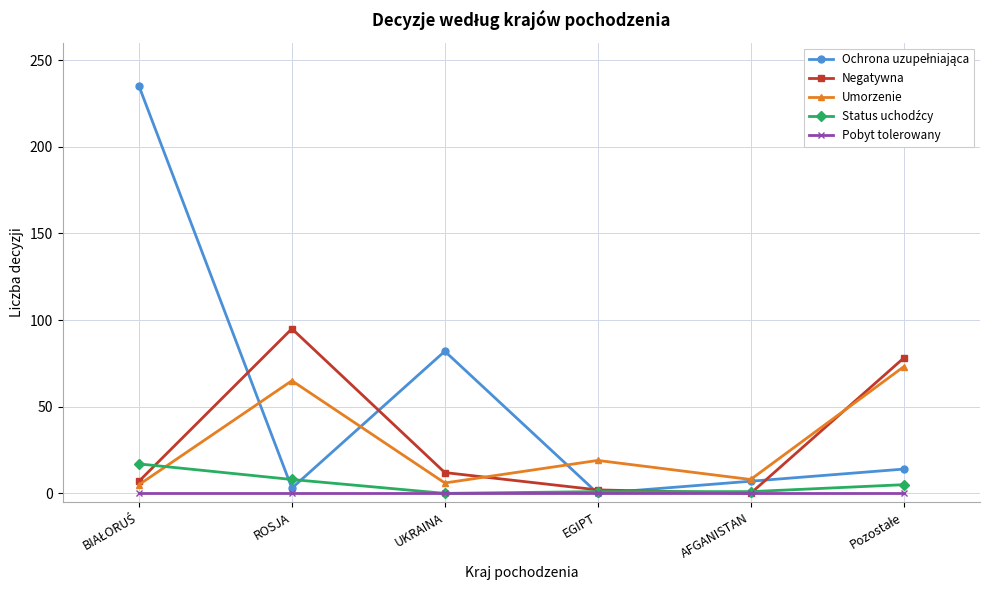

What is the label of the 5th point from the left?

AFGANISTAN